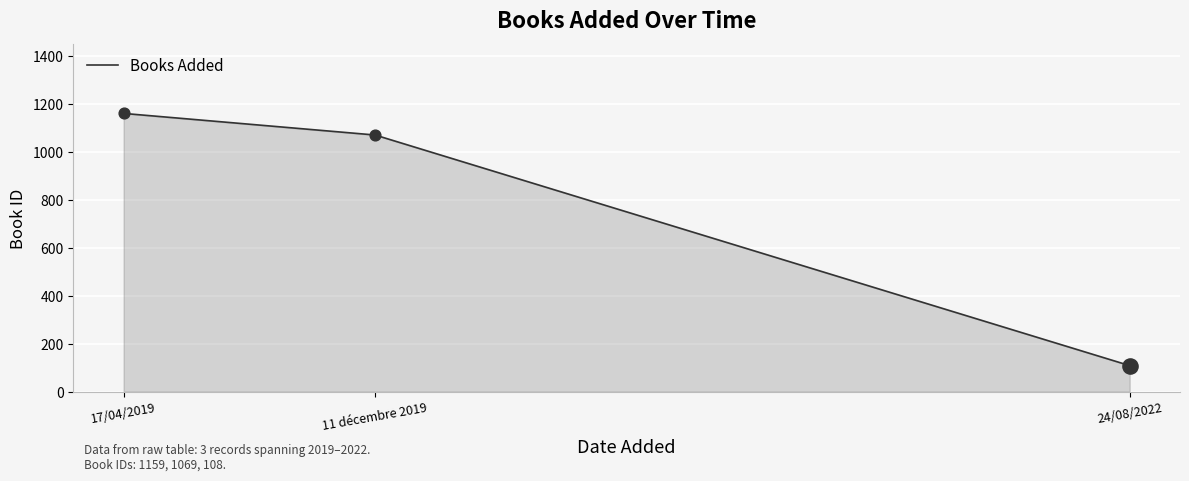

What is the ratio of the value at 11 décembre 2019 to the value at 24/08/2022?

9.9